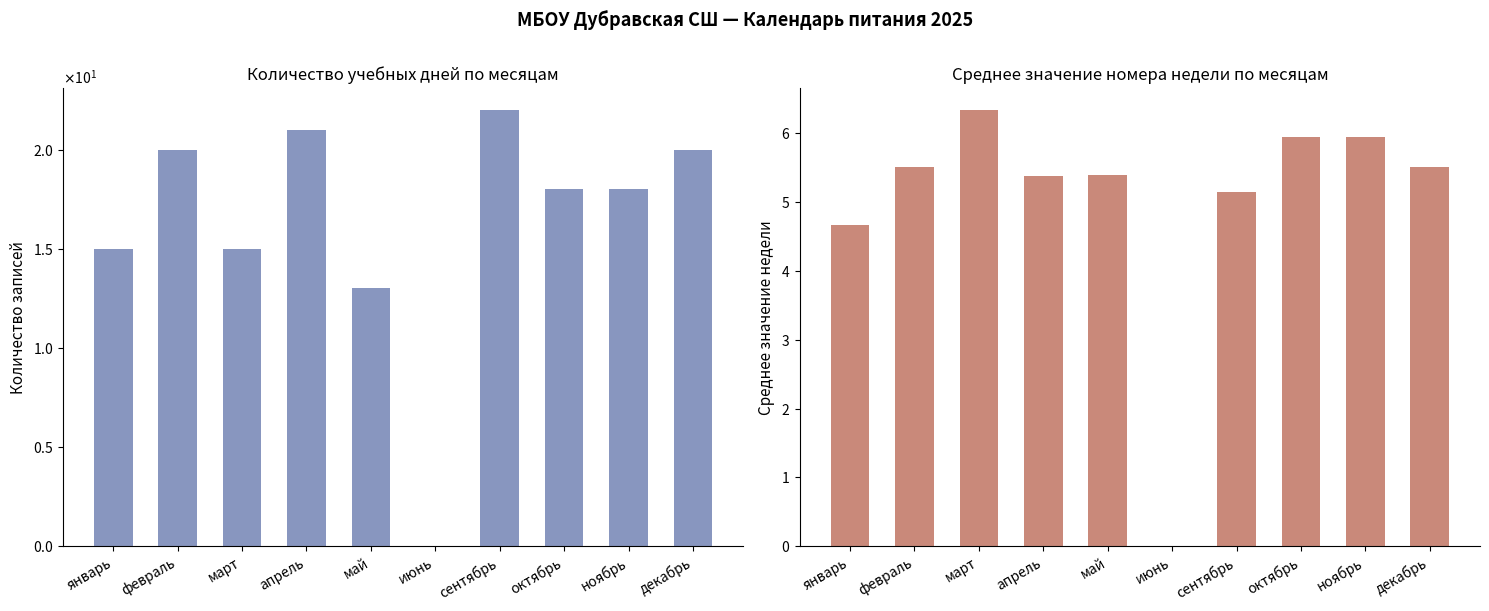

Rank the categories by кол-во дней value from highest to lowest.

сентябрь, апрель, февраль, декабрь, октябрь, ноябрь, январь, март, май, июнь